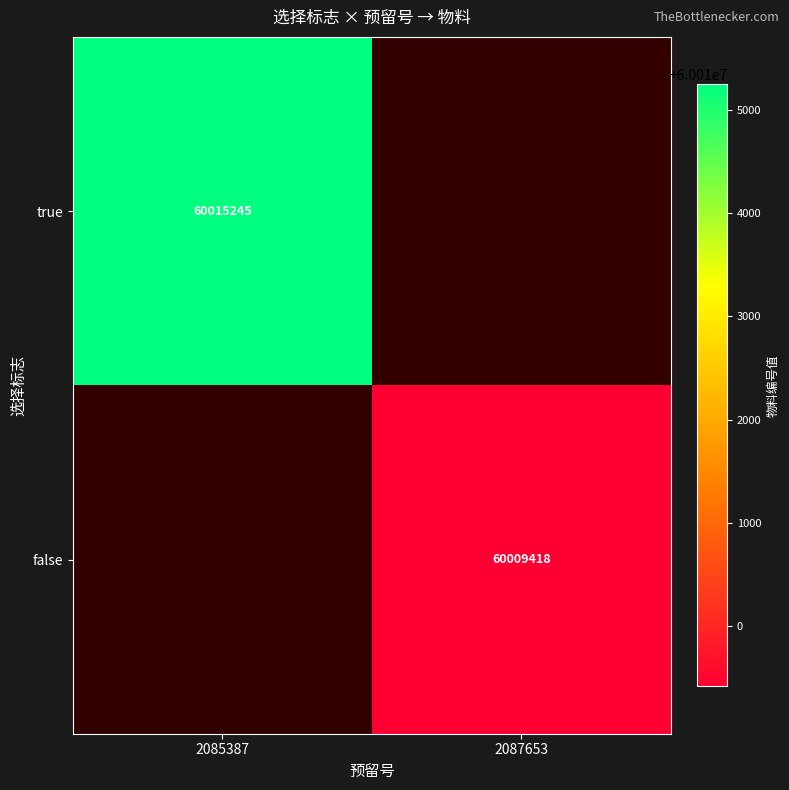

Is it true that true equals 90677285 at 2085387?

False